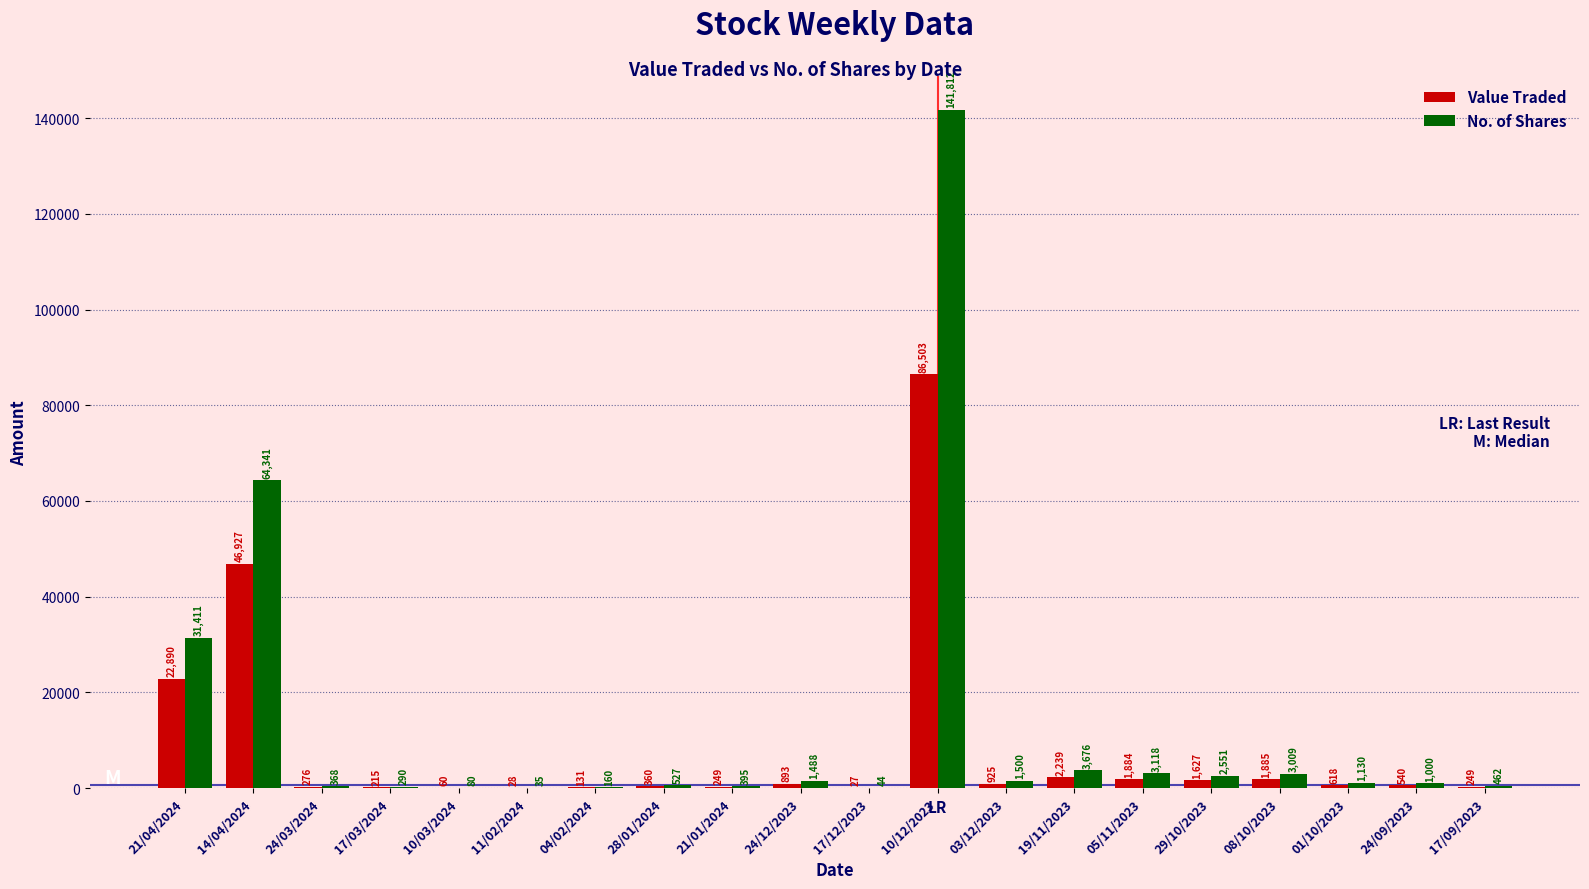

What are all the series names shown in the legend?

Value Traded, No. of Shares